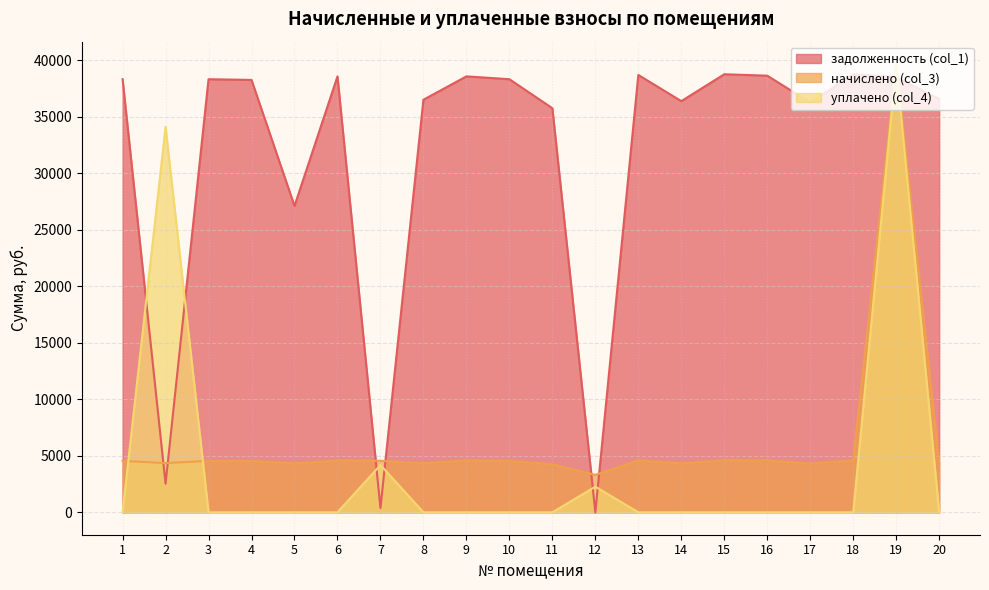

What is the difference between the highest and lowest values at 19?

1150.1